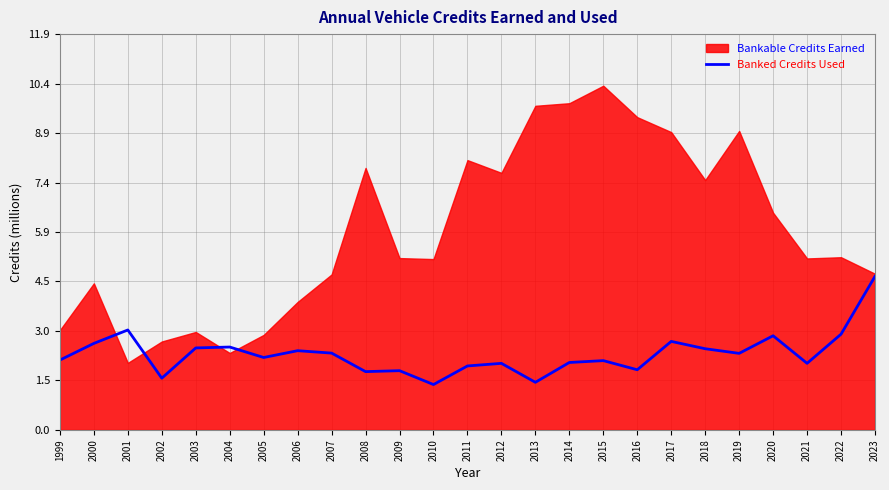

How many data points are less than 2?

9